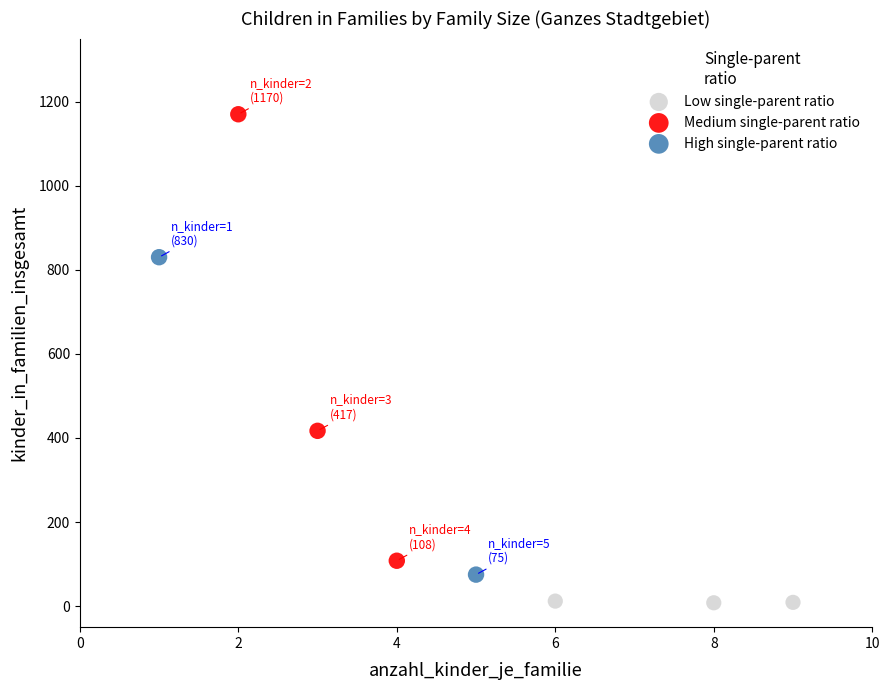

Which series contains the lowest Y value?

Low single-parent ratio